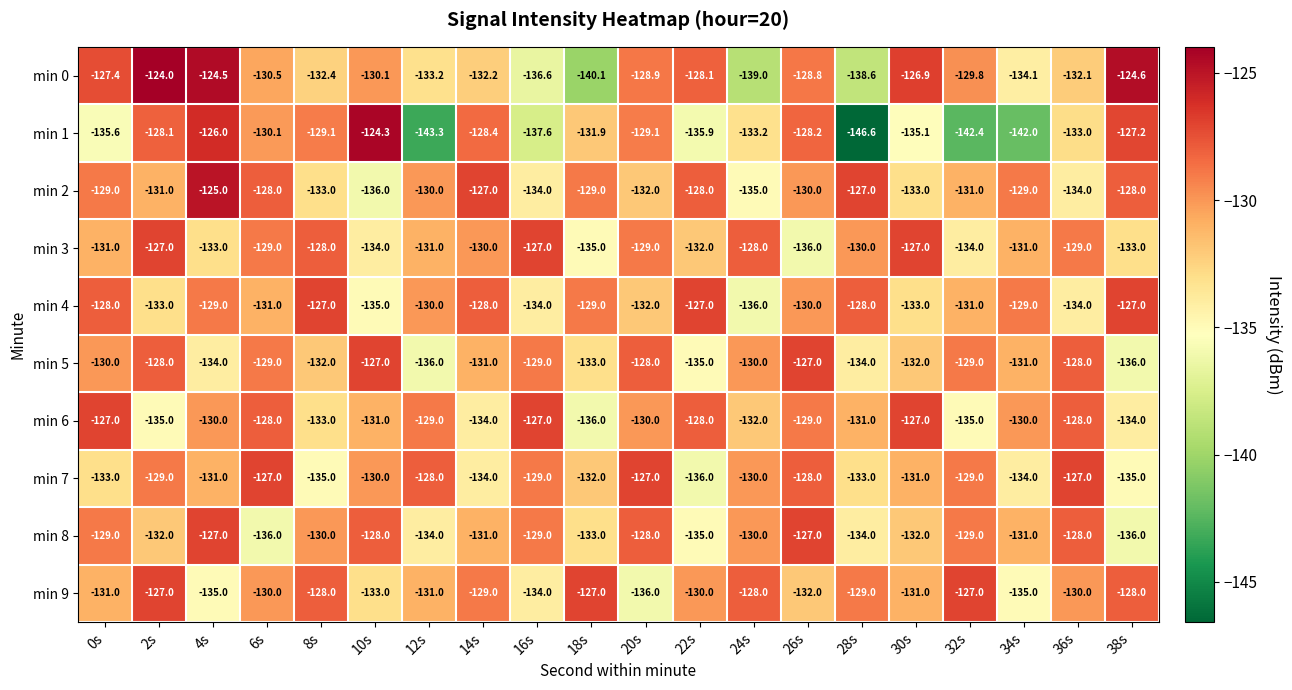

Is the value of min 0 at 6s greater than the value of min 8 at 28s?

Yes